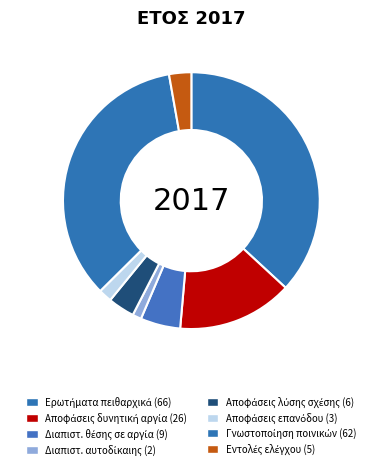

Rank the categories by value from highest to lowest.

Ερωτήματα σε πειθαρχικά συμβούλια, Γνωστοποίηση άσκησης ποινικών διώξεων, Αποφάσεις θέσης σε δυνητική αργία, Διαπιστωτικές πράξεις θέσης σε αργία, Αποφάσεις λύσης υπαλληλικής σχέσης, Εντολές διενέργειας ελέγχου, Αποφάσεις επανόδου ιατρών κλάδου, Διαπιστωτικές πράξεις αυτοδίκαιης